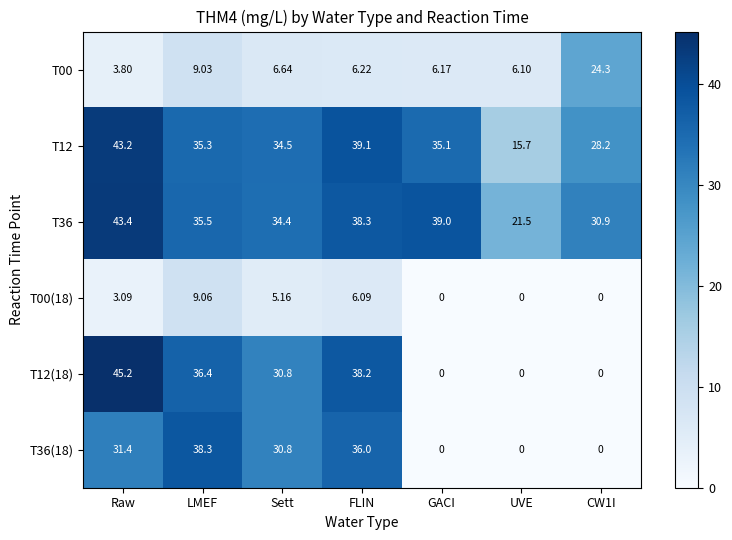

At which label does T36 first exceed 35?

Raw